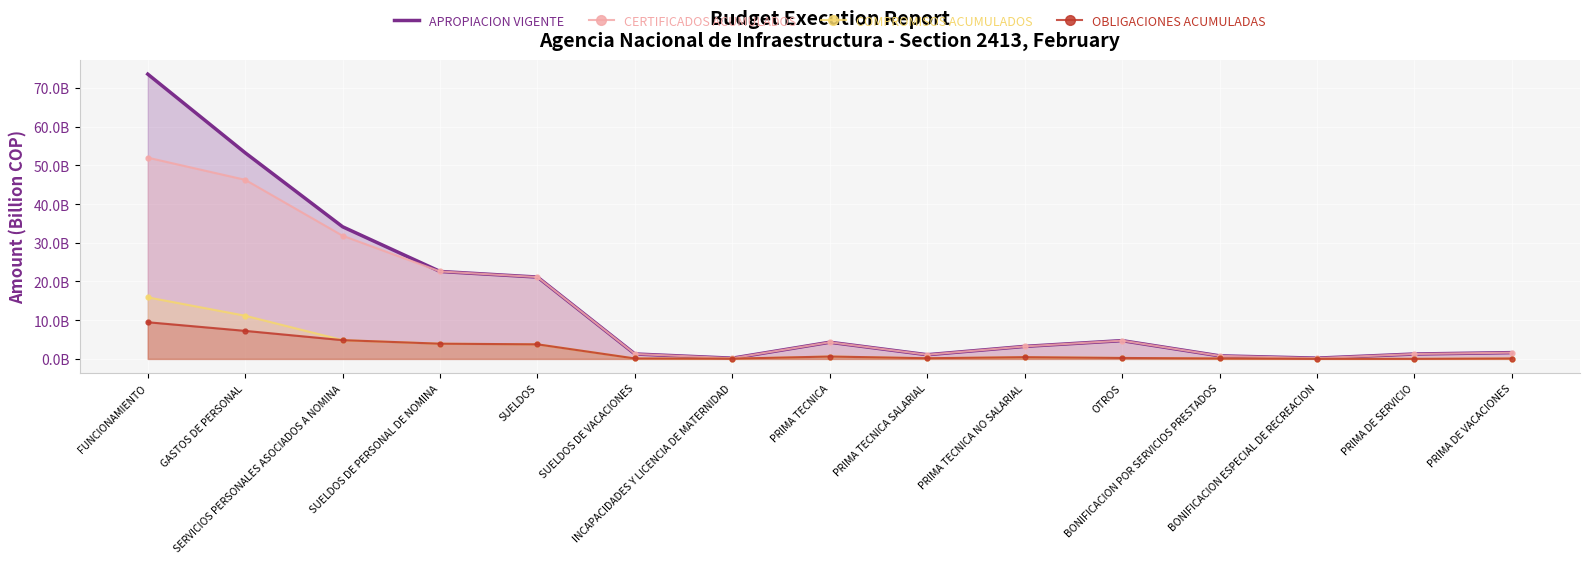

Where is the first local minimum for CERTIFICADOS ACUMULADOS?

INCAPACIDADES Y LICENCIA DE MATERNIDAD